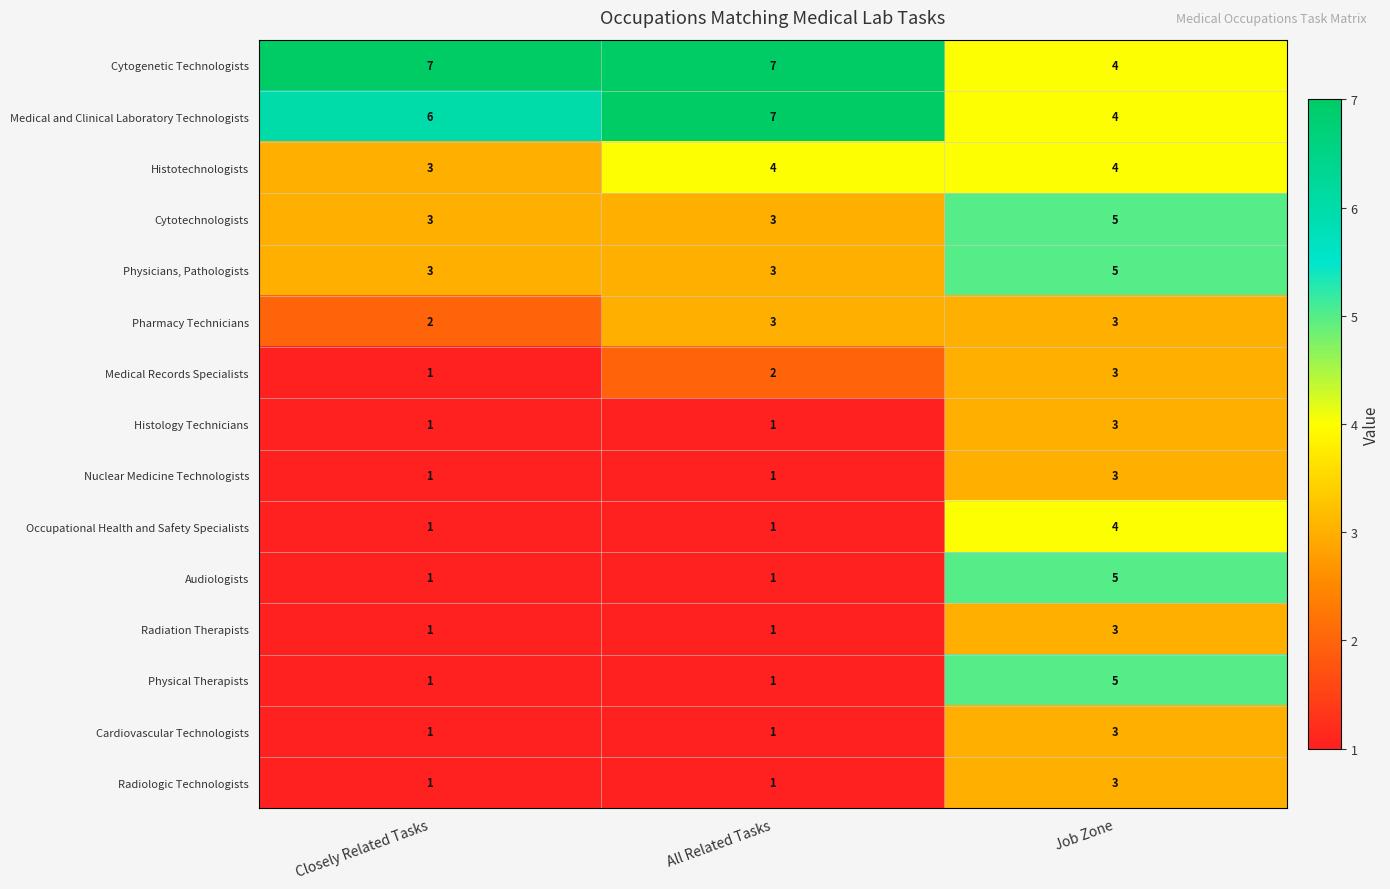

What is the average value of the Physicians, Pathologists series?

4